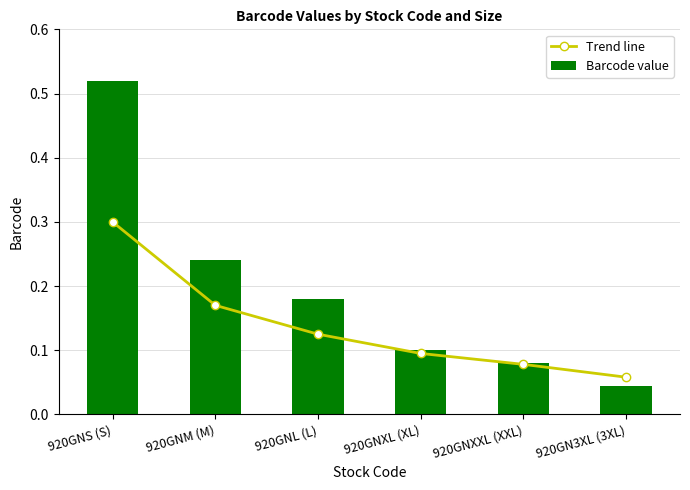

What is the highest value of the Trend line series?

0.3